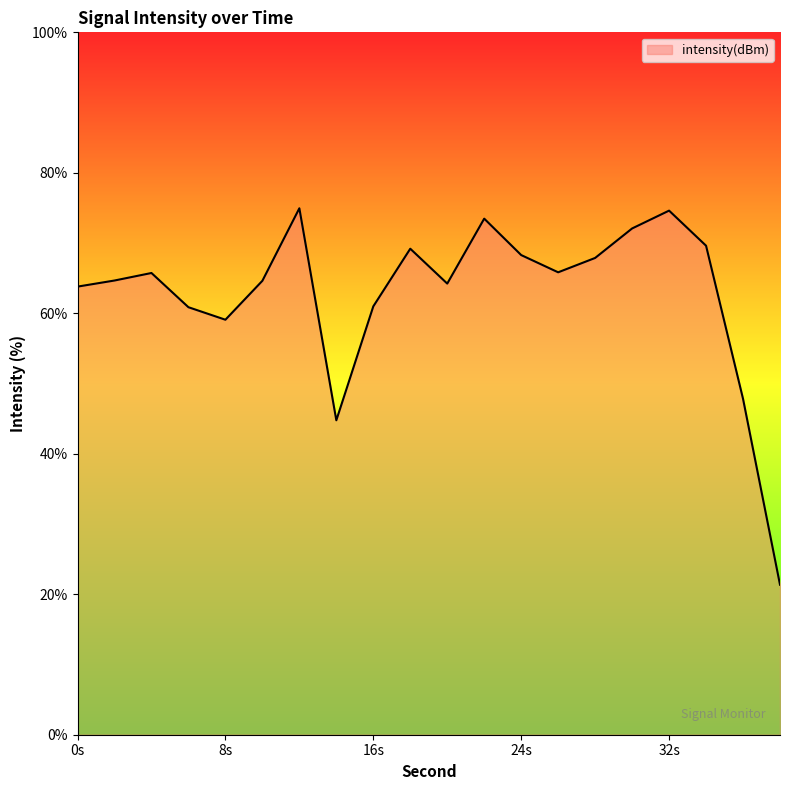

What is the difference between the maximum and minimum values?

53.6